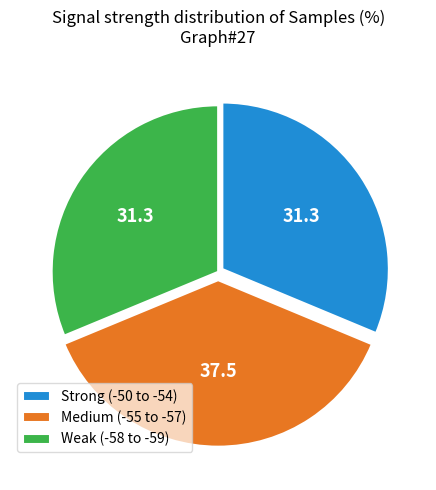

How many slices are in this pie chart?

3